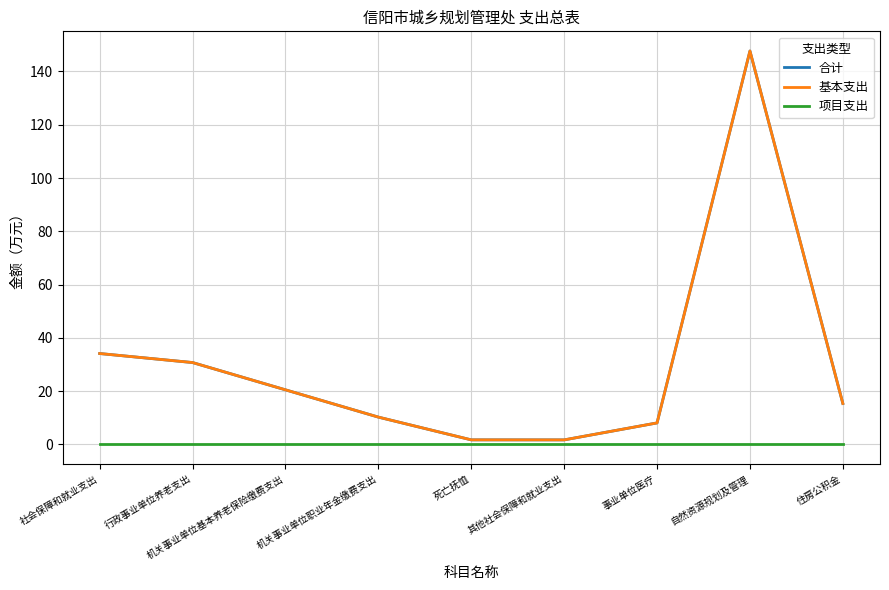

Is this an area chart (filled region under the line)?

No